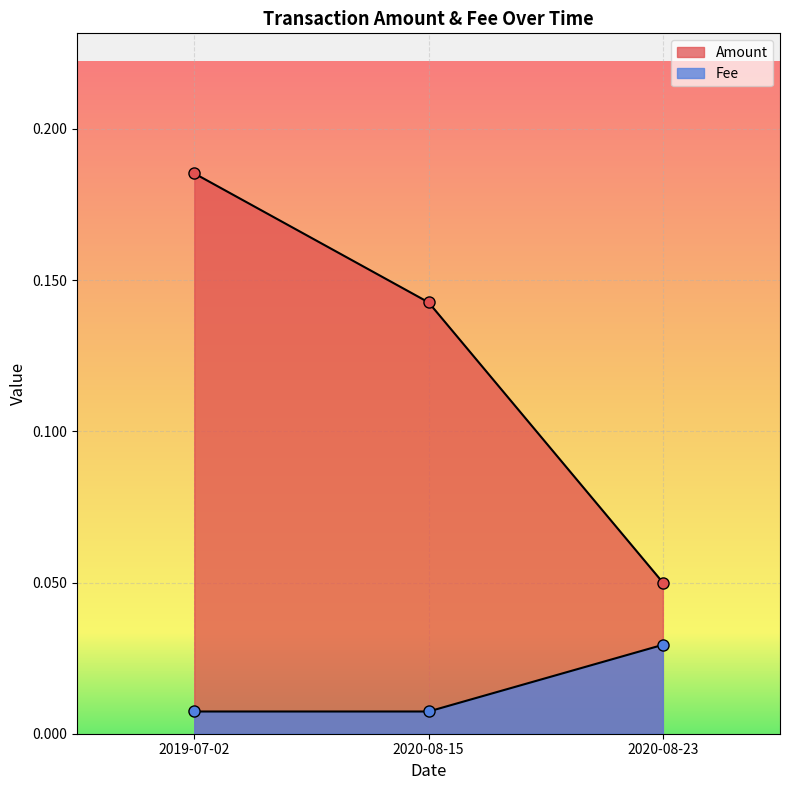

What is the label of the 1st point from the right?

2020-08-23